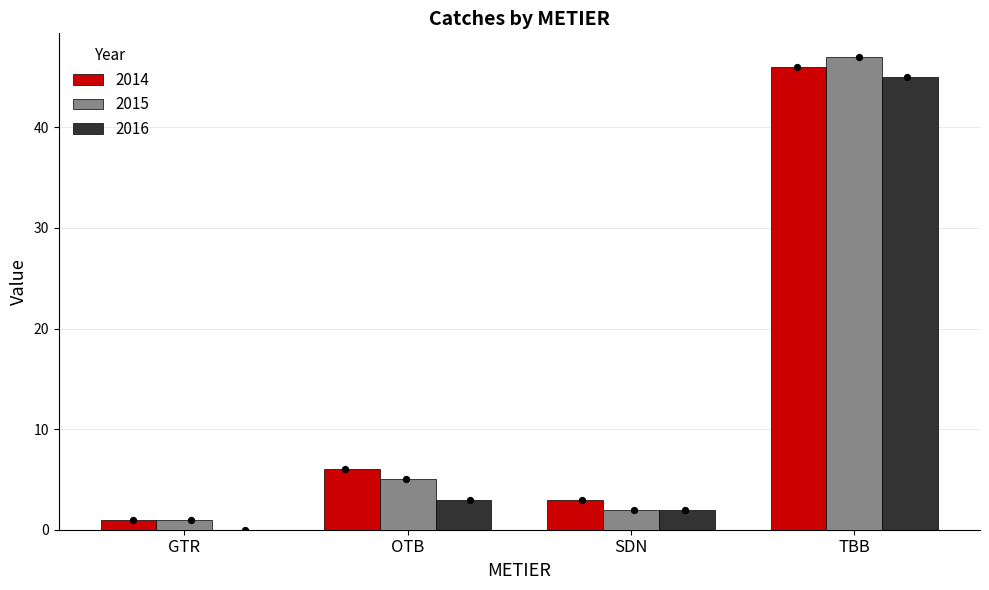

At which category is the sum across all series the highest?

TBB